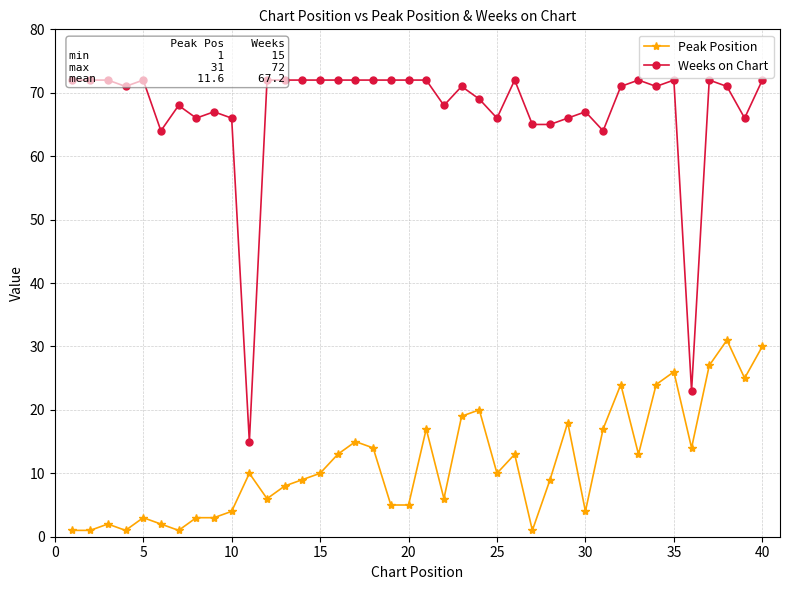

Count the number of categories in the chart.

40